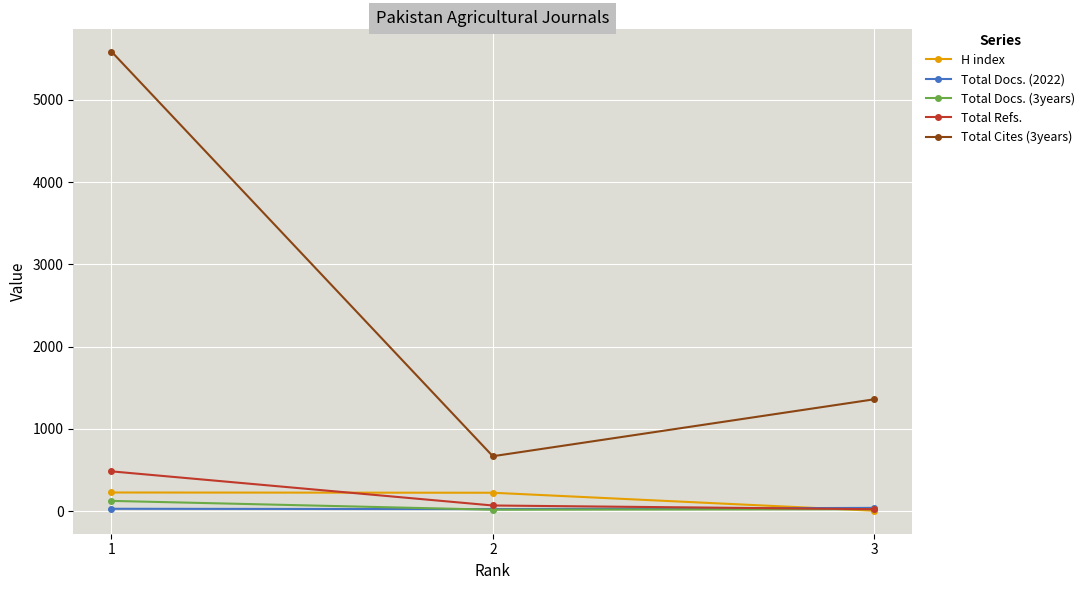

True or false: H index has a value of 4 at 3.

True